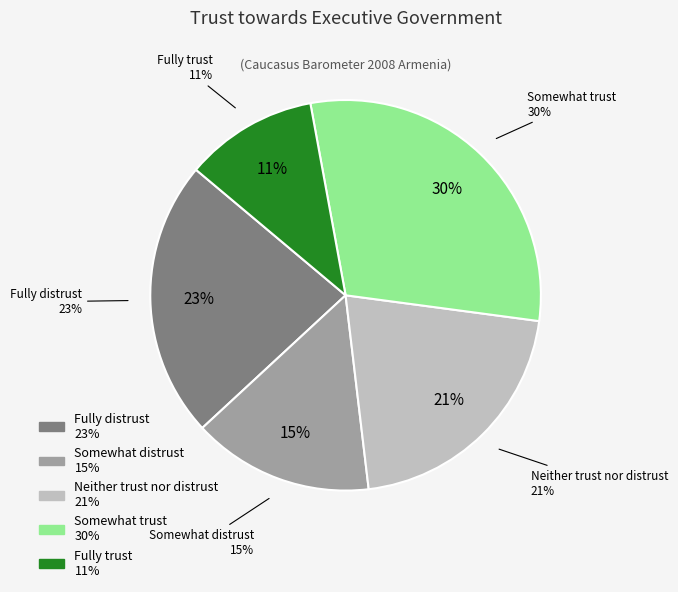

Which category has the biggest portion of the pie?

Somewhat trust